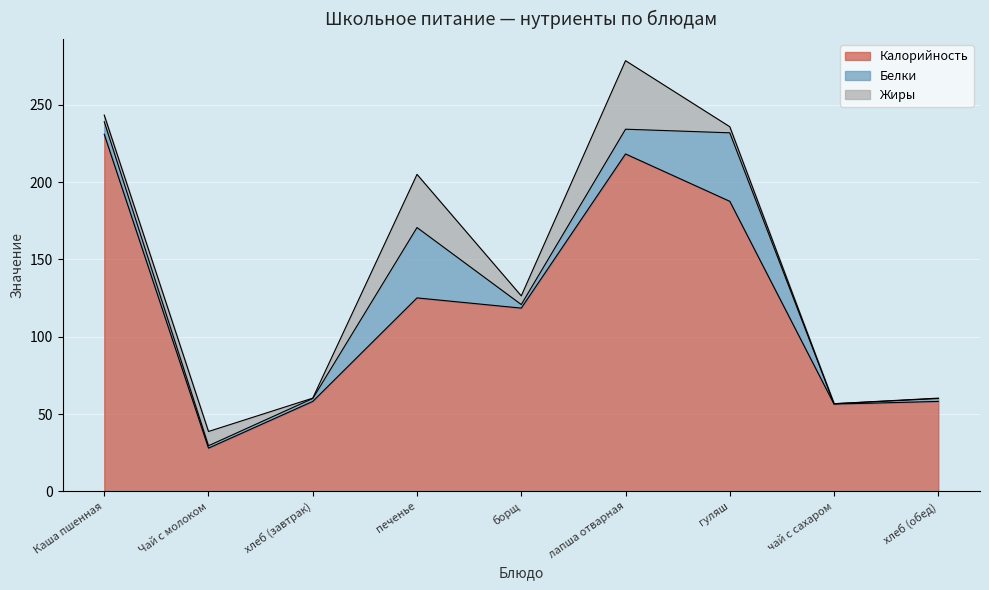

The value of Белки at Чай с молоком is 0.6. True or false?

False